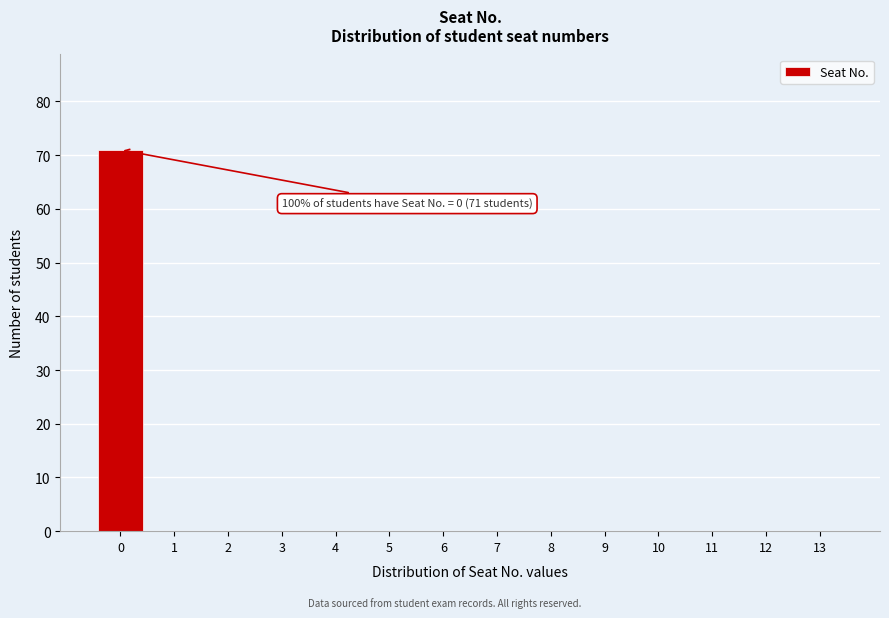

Reading left to right, what are all the values shown in this chart?

0=71	1=0	2=0	3=0	4=0	5=0	6=0	7=0	8=0	9=0	10=0	11=0	12=0	13=0